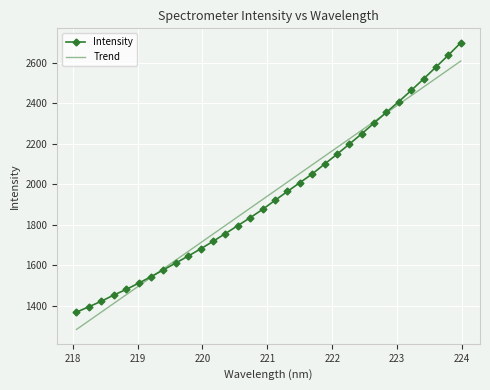

Rank the series by their maximum value, from lowest to highest.

Trend, Intensity